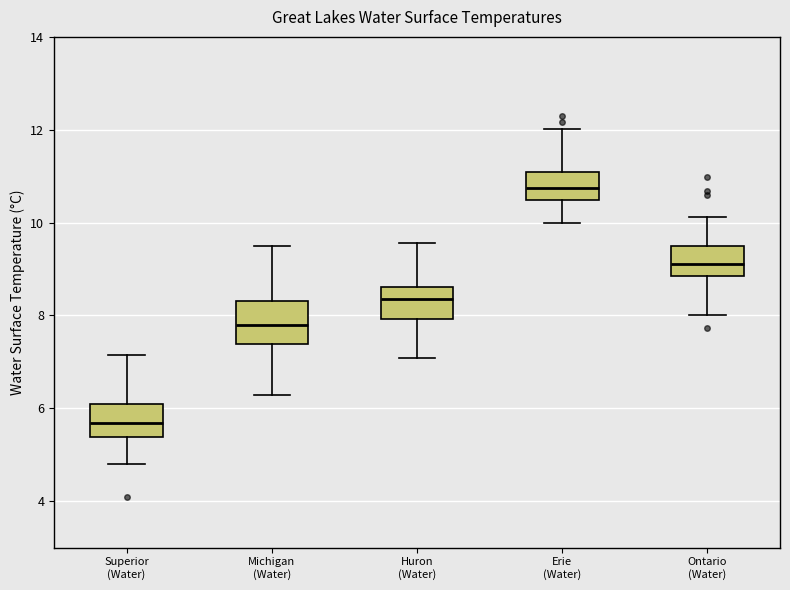

Where is the upper edge of the box for Michigan (Water) on the y-axis? The values are not printed on the chart, so give them approximately, as read against the axis.

8.4